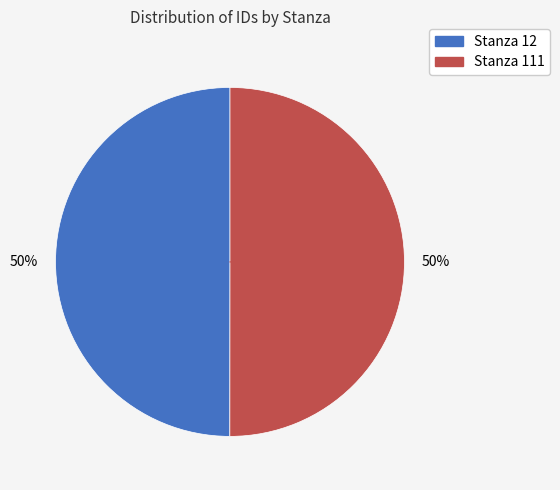

Is it true that Stanza 111 is 50% of the pie?

True